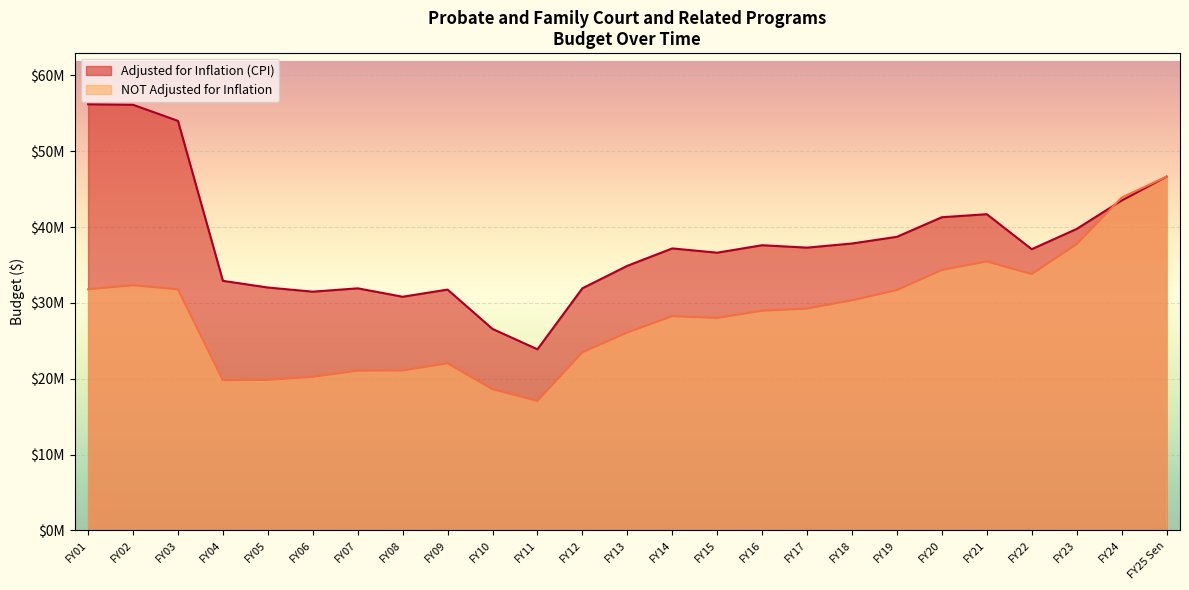

How many series are shown in this chart?

2